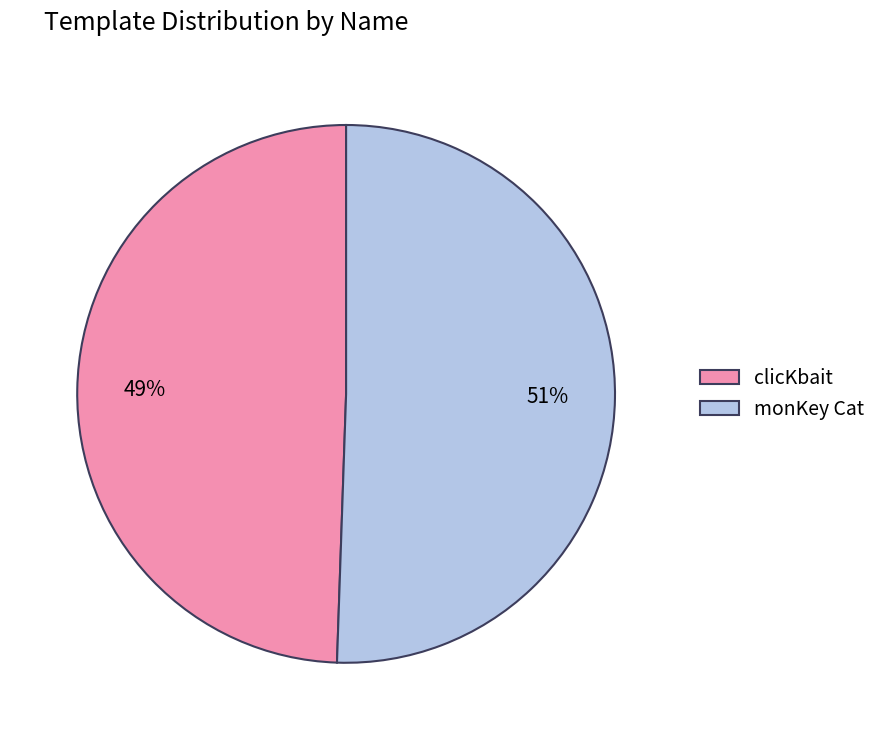

What percentage is the clicKbait slice, to the nearest percent?

49%